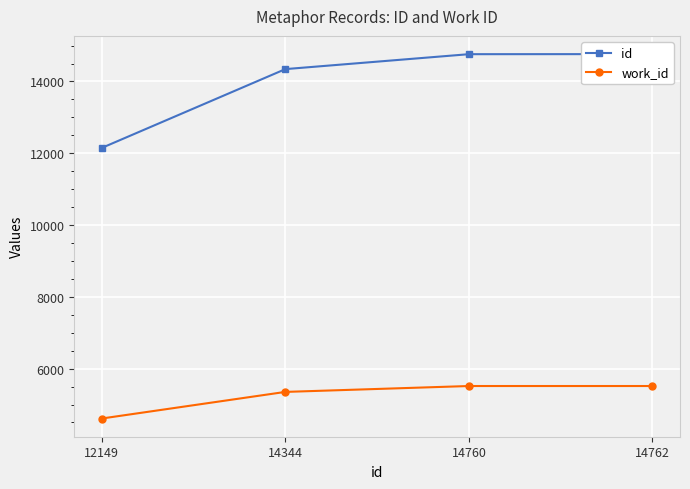

What is the maximum value for id?

14762